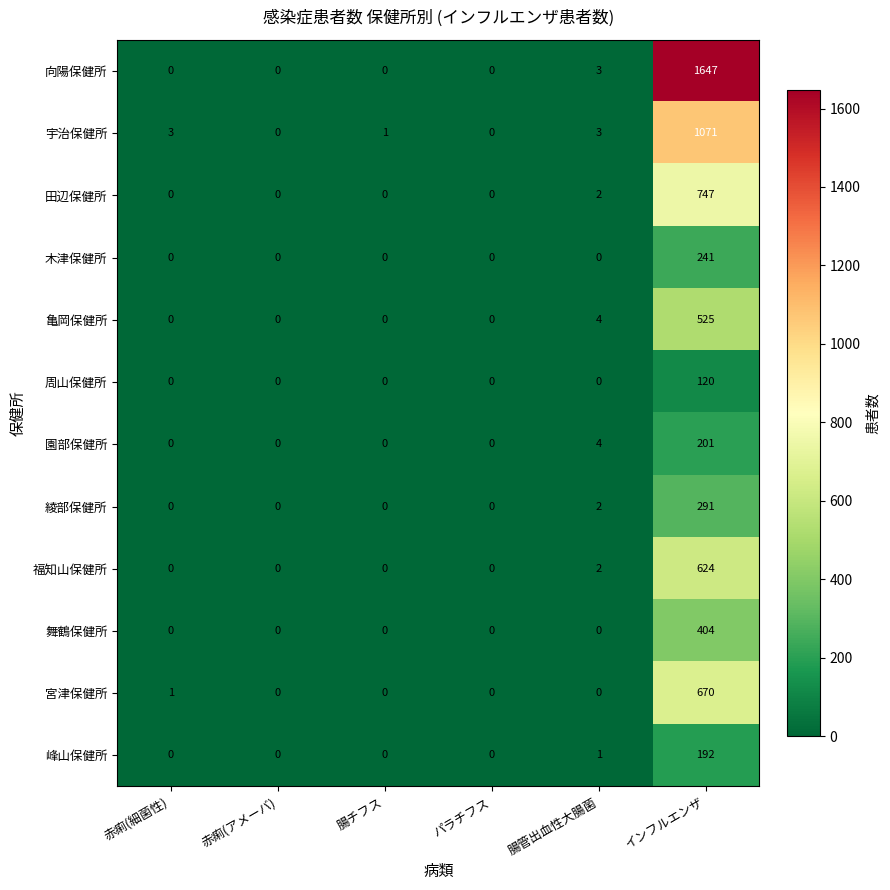

At how many categories does at least one series exceed 1205?

1